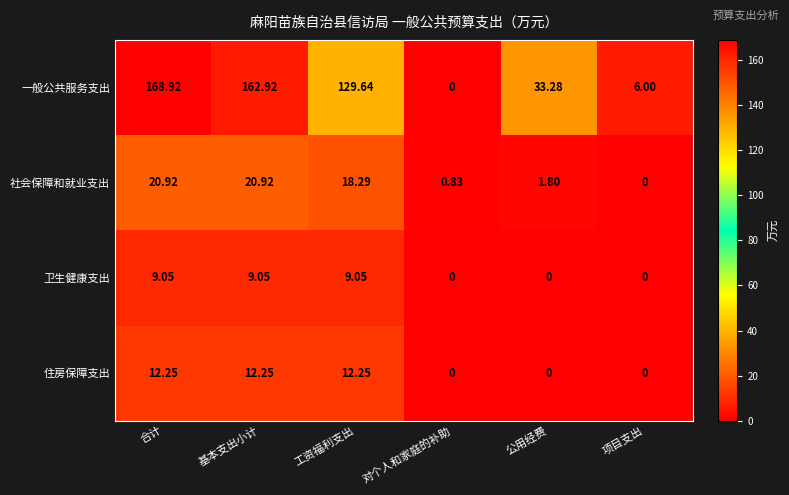

Which series changed the most between 基本支出小计 and 工资福利支出?

一般公共服务支出